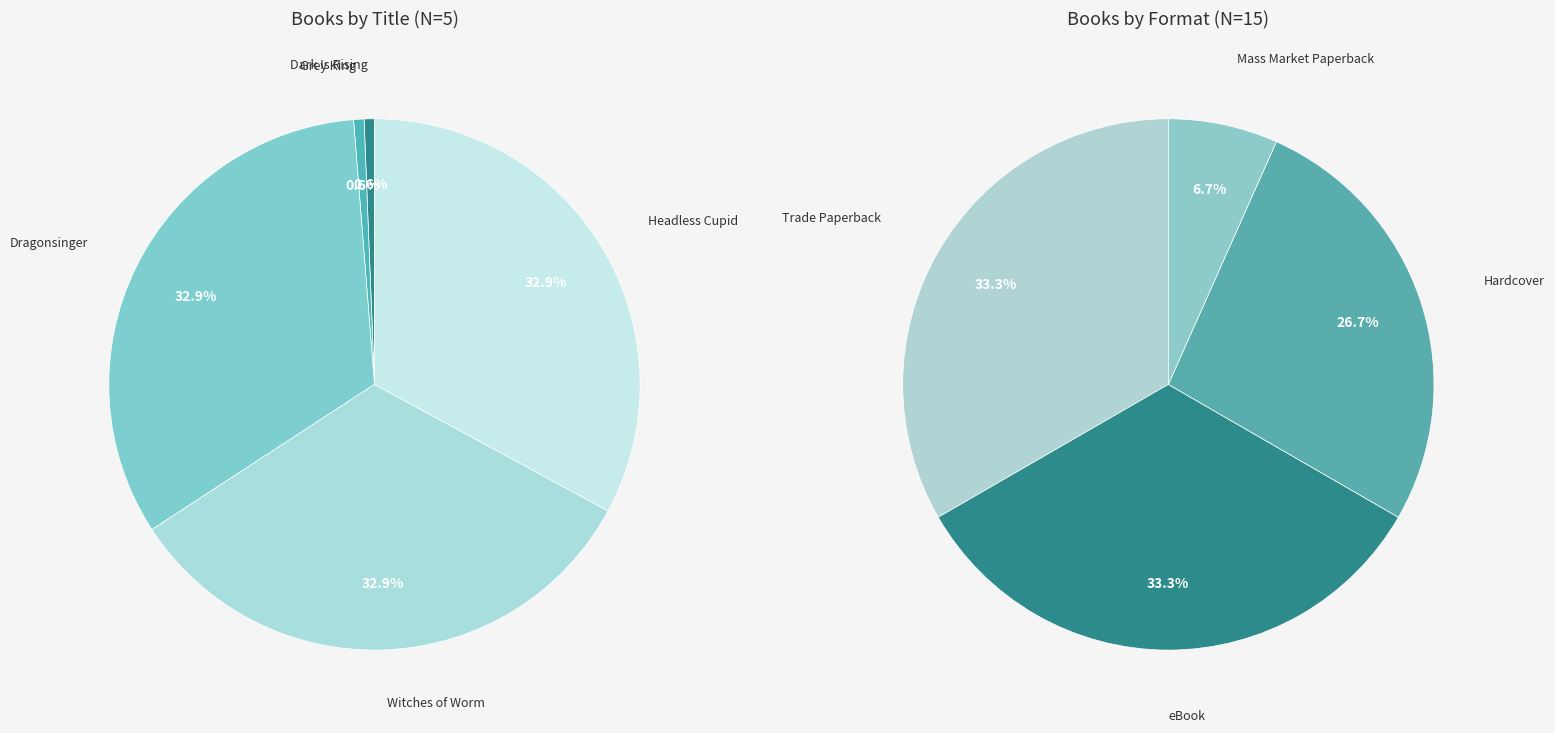

Is Headless Cupid the majority of the pie?

No